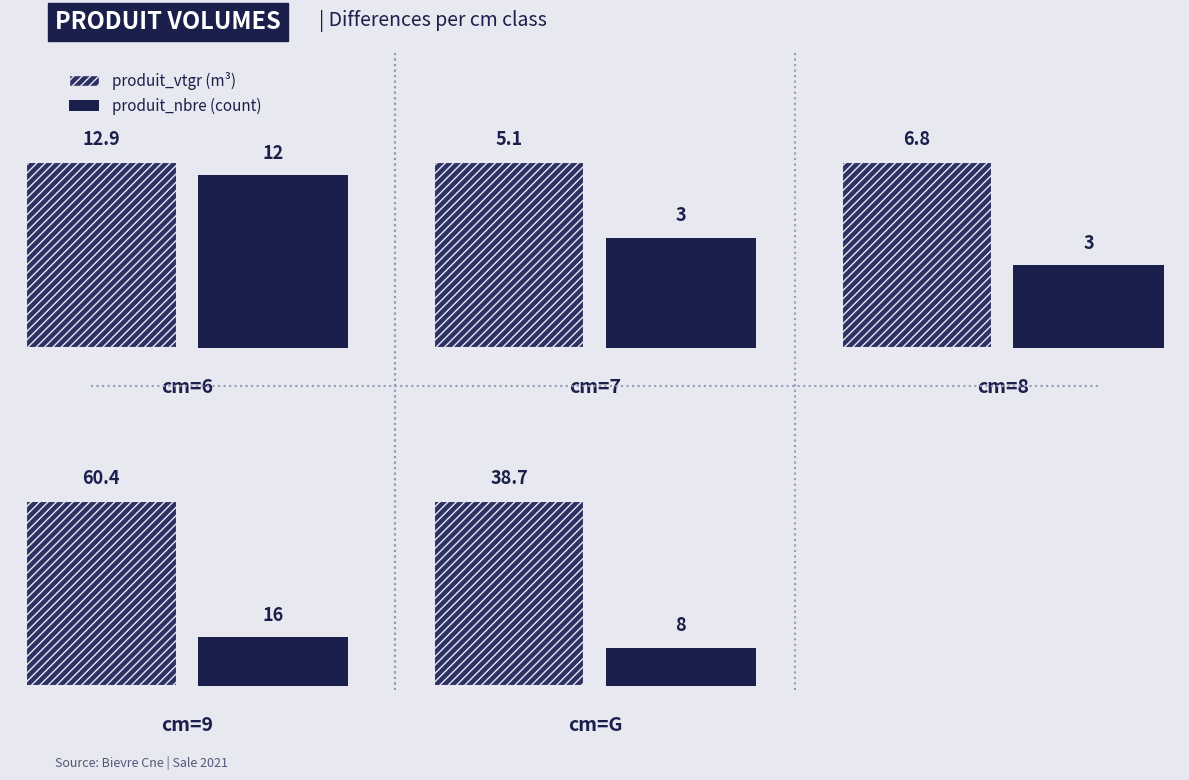

Reading left to right, list all the values displayed in this chart.

produit_vtgr: cm=6=12.9	cm=7=5.1	cm=8=6.8	cm=9=60.4	cm=G=38.7
produit_nbre: cm=6=12.0	cm=7=3.0	cm=8=3.0	cm=9=16.0	cm=G=8.0